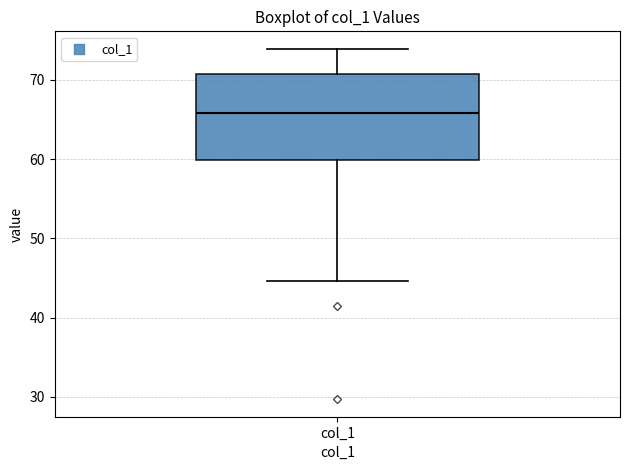

Where is the lower edge of the box for col_1 on the y-axis? The values are not printed on the chart, so give them approximately, as read against the axis.

60